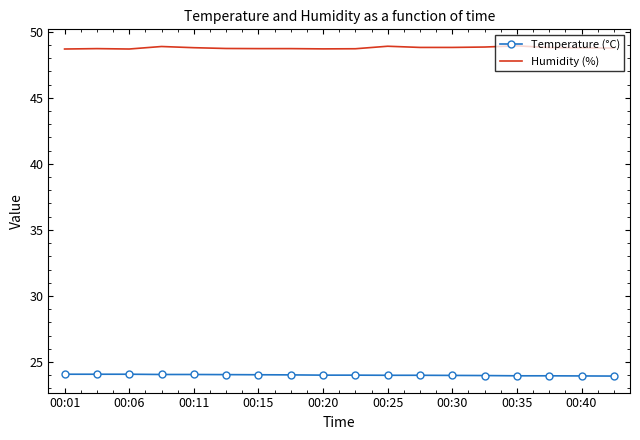

List the series in order of their peak value, lowest first.

Temperature (°C), Humidity (%)